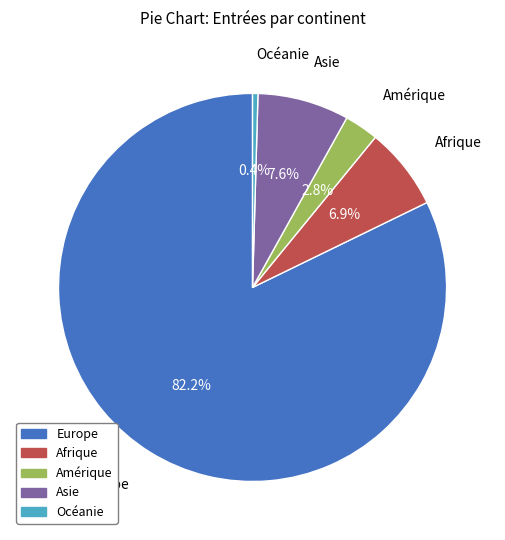

Between Amérique and Océanie, which is larger?

Amérique